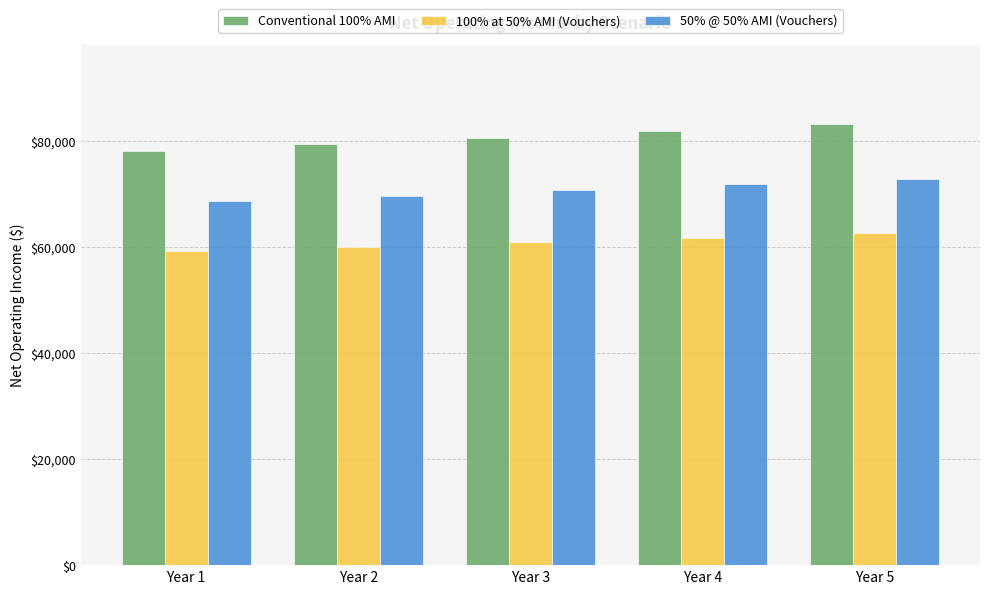

Which category has the lowest value across all series?

Year 1